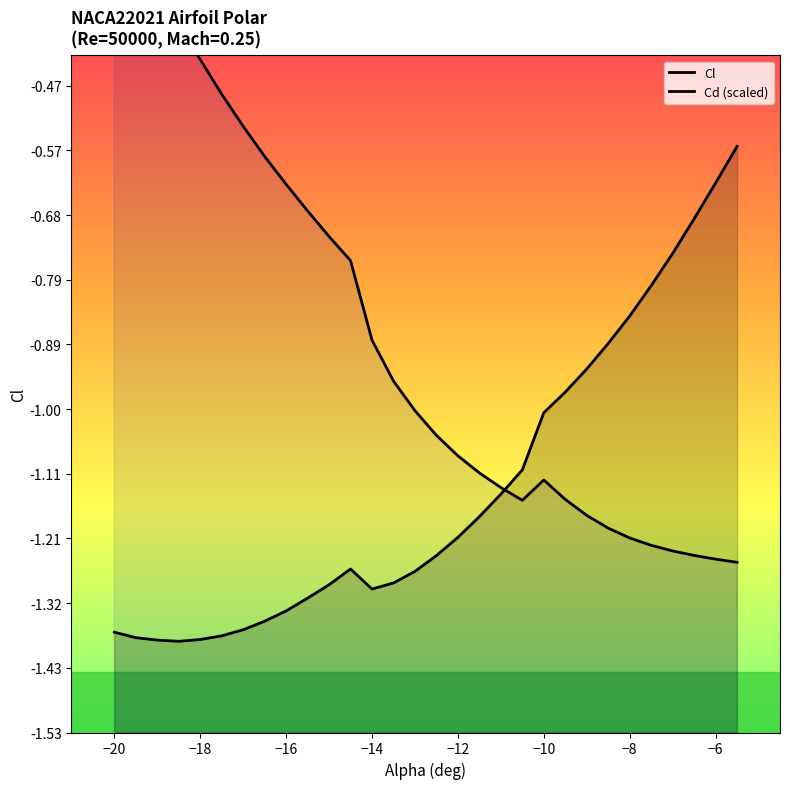

Rank the series by their average value, from lowest to highest.

Cl, Cd (scaled)